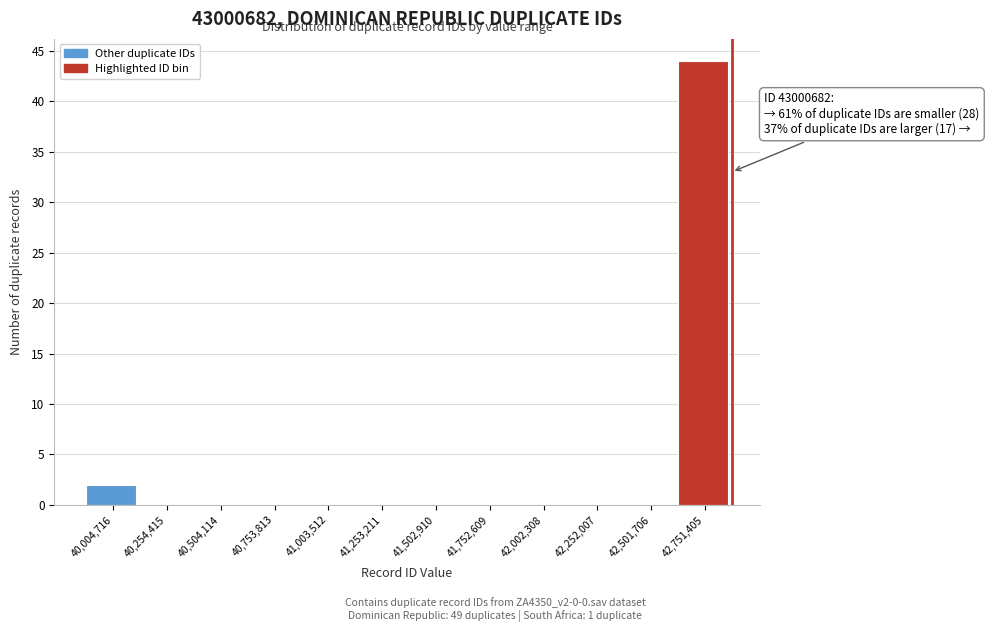

Reading left to right, what are all the values shown in this chart?

40,004,716=2	40,254,415=0	40,504,114=0	40,753,813=0	41,003,512=0	41,253,211=0	41,502,910=0	41,752,609=0	42,002,308=0	42,252,007=0	42,501,706=0	42,751,405=44